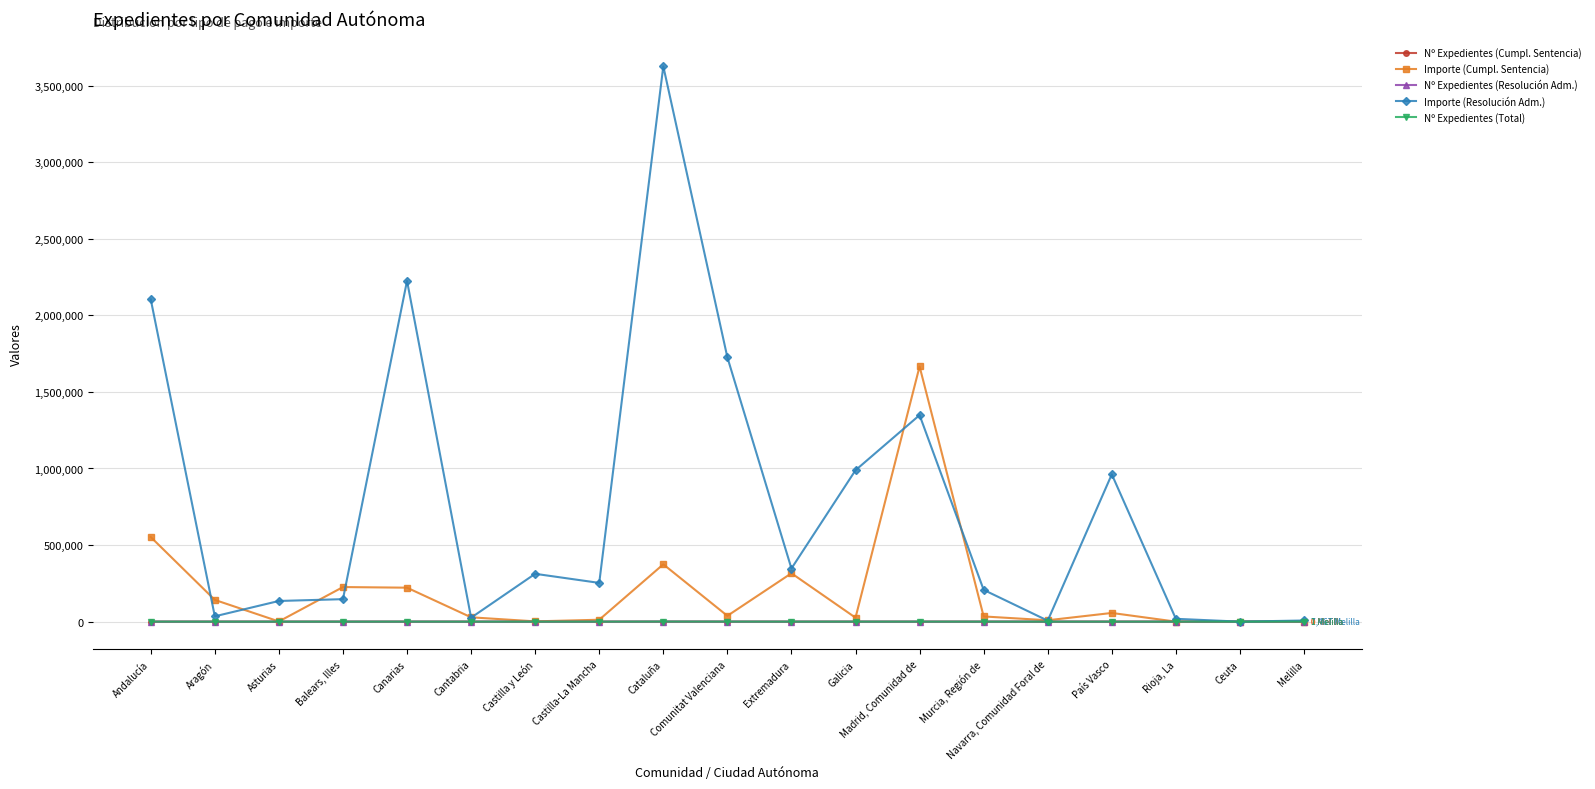

True or false: Nº Expedientes (Resolución Adm.) has more than 1 points higher than both neighbors.

True